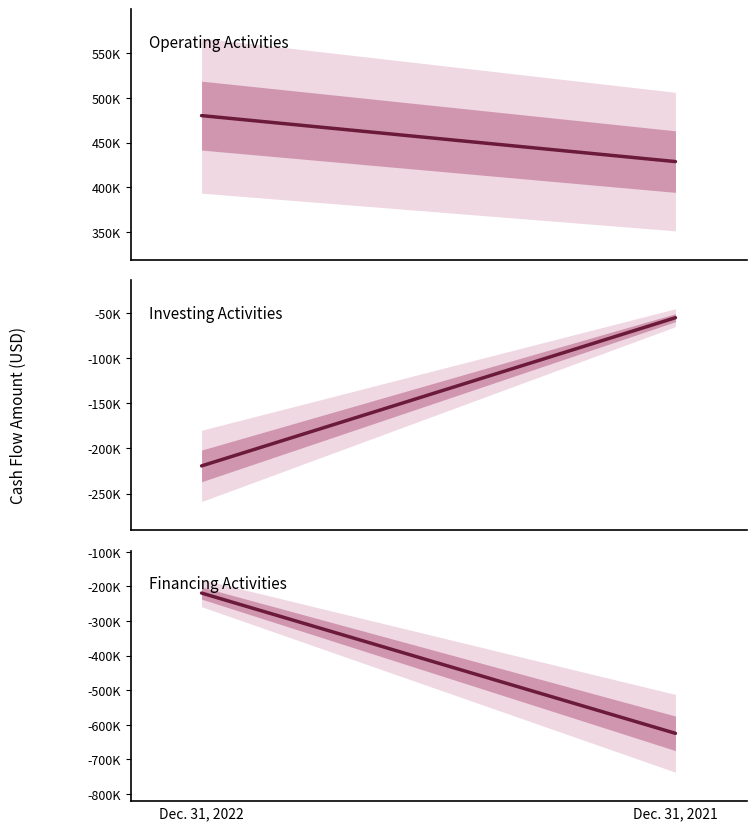

What is the value of the Financing Activities point at the 2nd from the left?

-624818